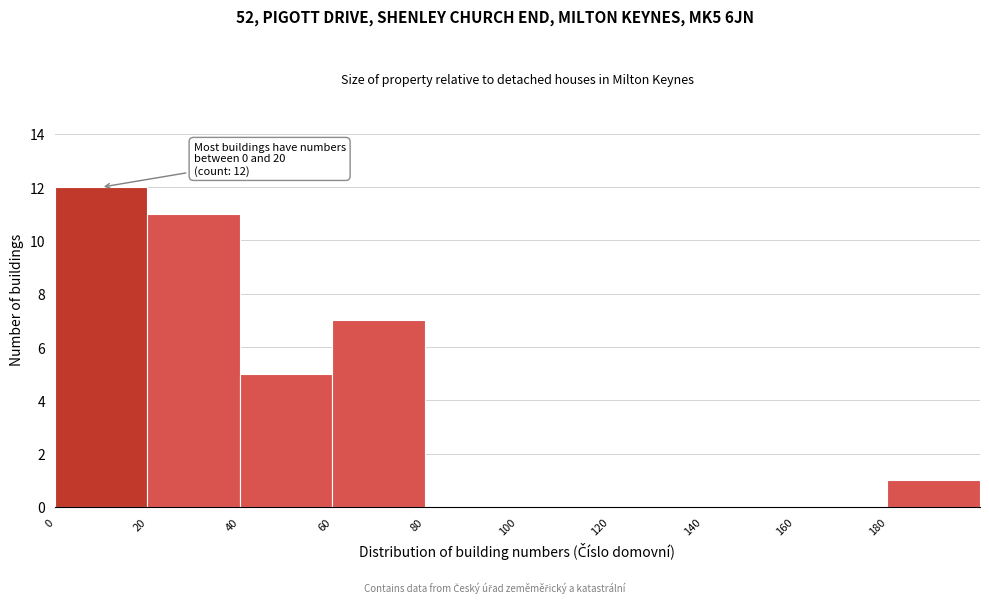

Which range on the x-axis has the tallest bar?

0 to 20